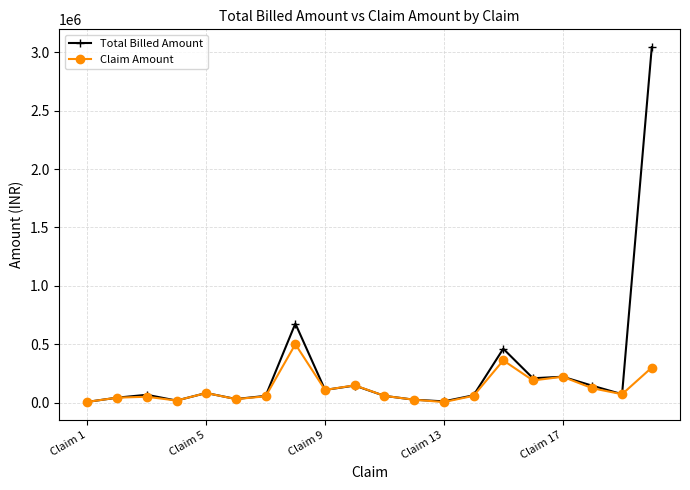

List the series in order of their overall mean, highest first.

Total Billed Amount, Claim Amount